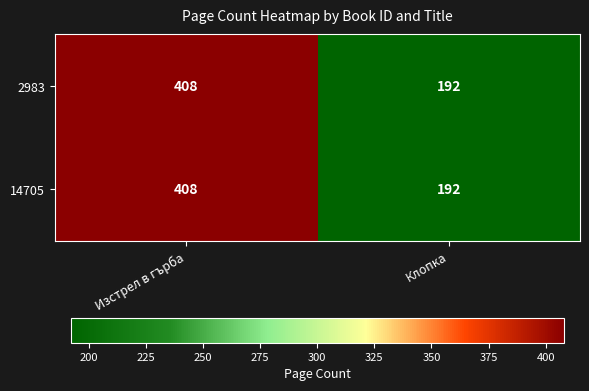

Reading left to right, extract all data points from this chart.

2983: 408	192
14705: 408	192